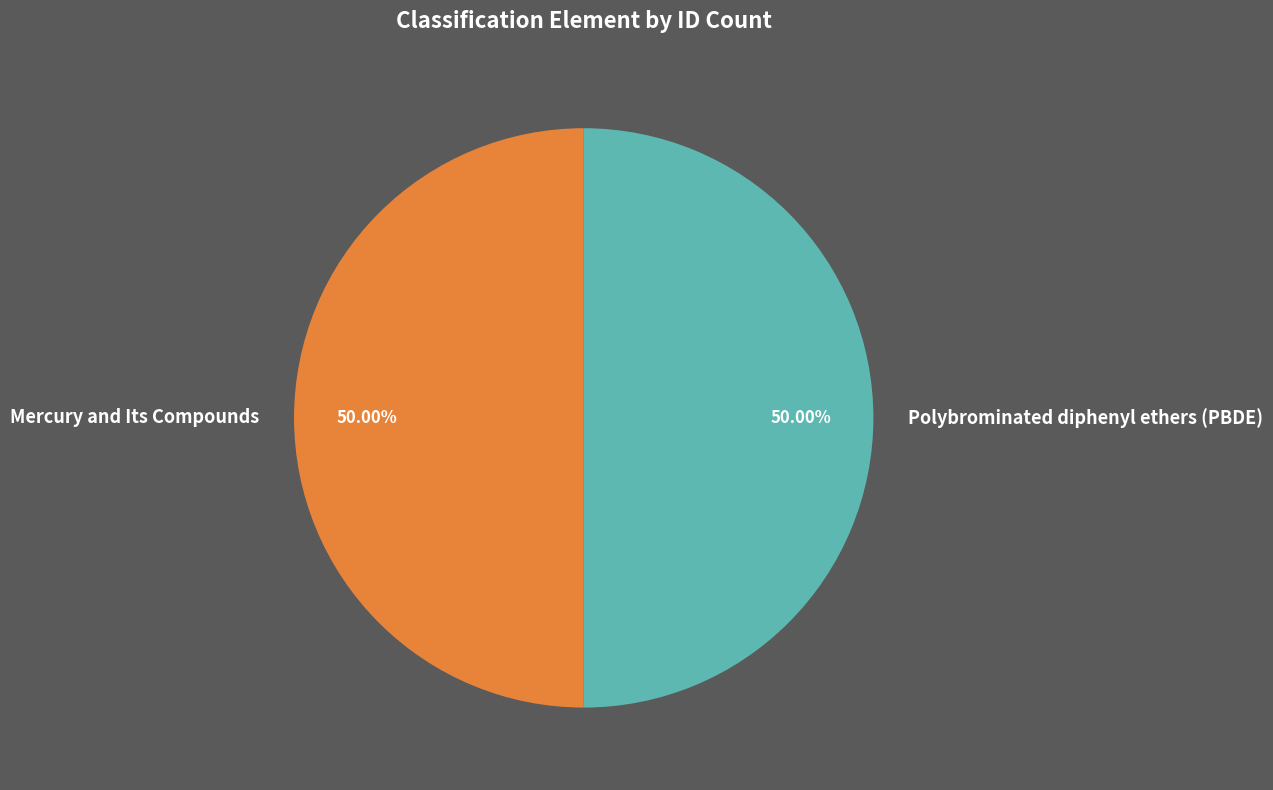

Approximately how many times larger is the value at Polybrominated diphenyl ethers (PBDE) compared to Mercury and Its Compounds?

1.0